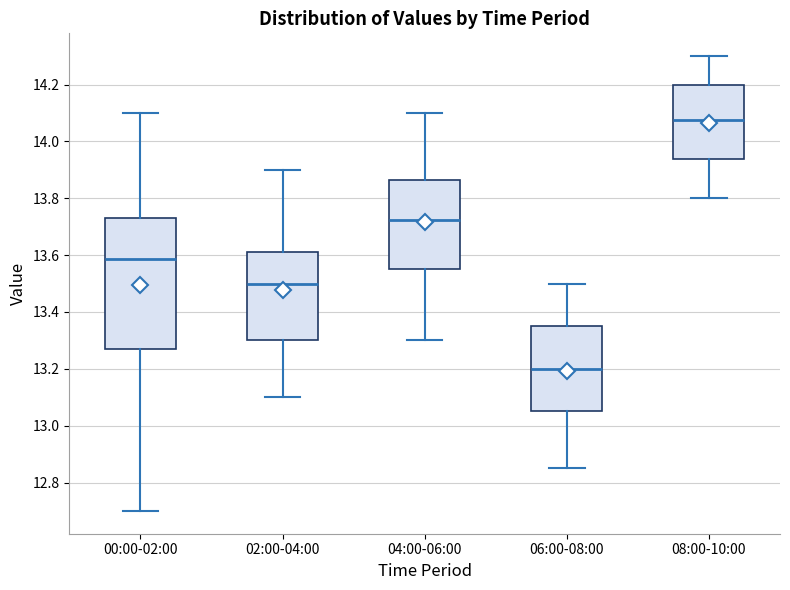

Where does the upper whisker of the box for 02:00-04:00 end on the y-axis? The values are not printed on the chart, so give them approximately, as read against the axis.

13.90